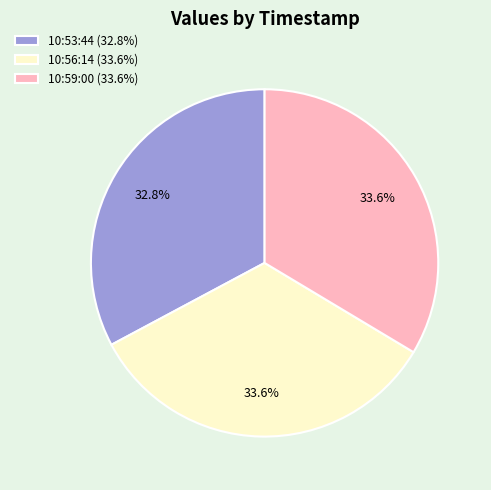

What is the smallest slice in the pie chart?

10:53:44 (32.8%)